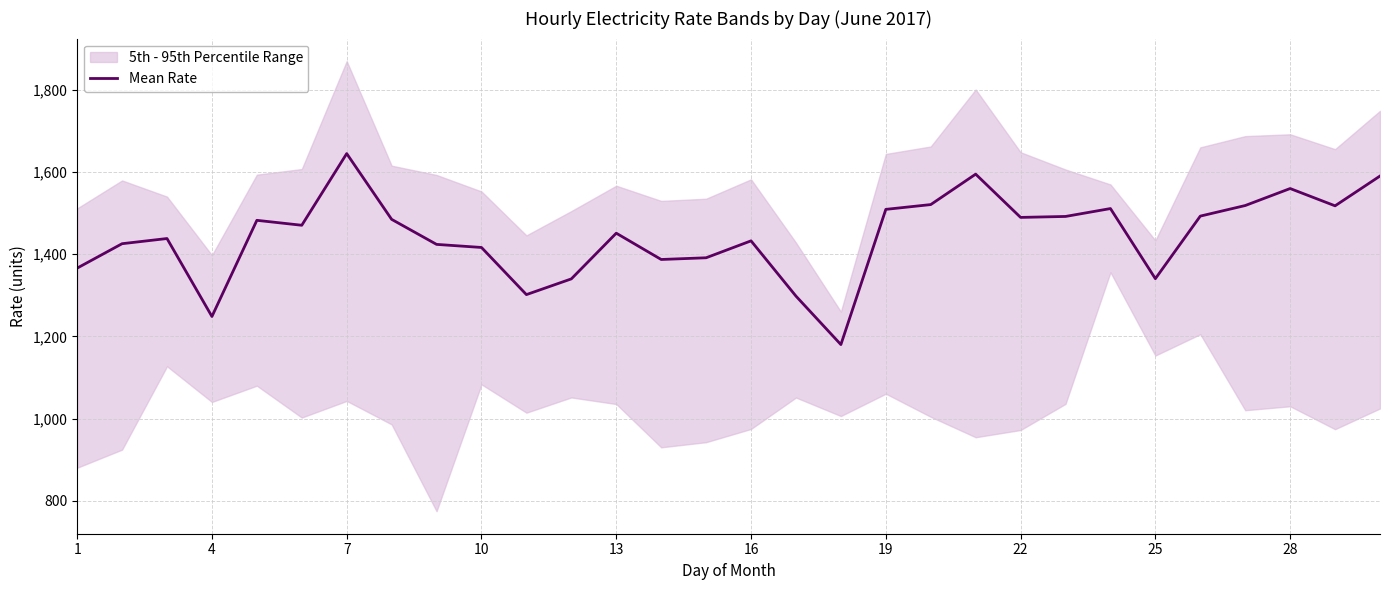

How many lines are shown in the chart?

1